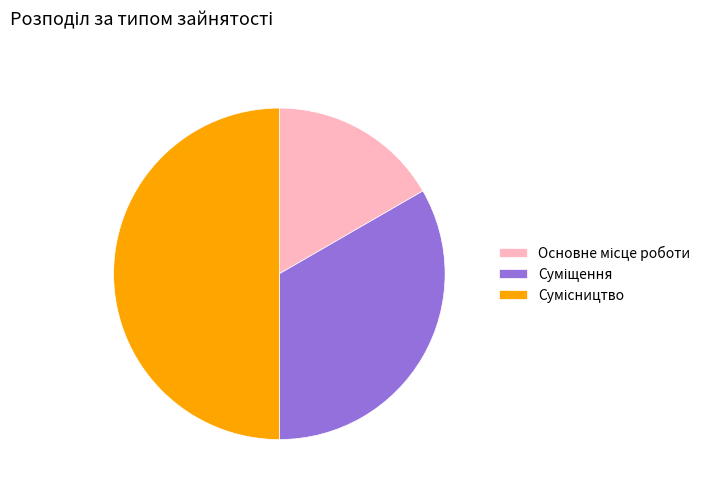

Count the number of slices in the pie.

3